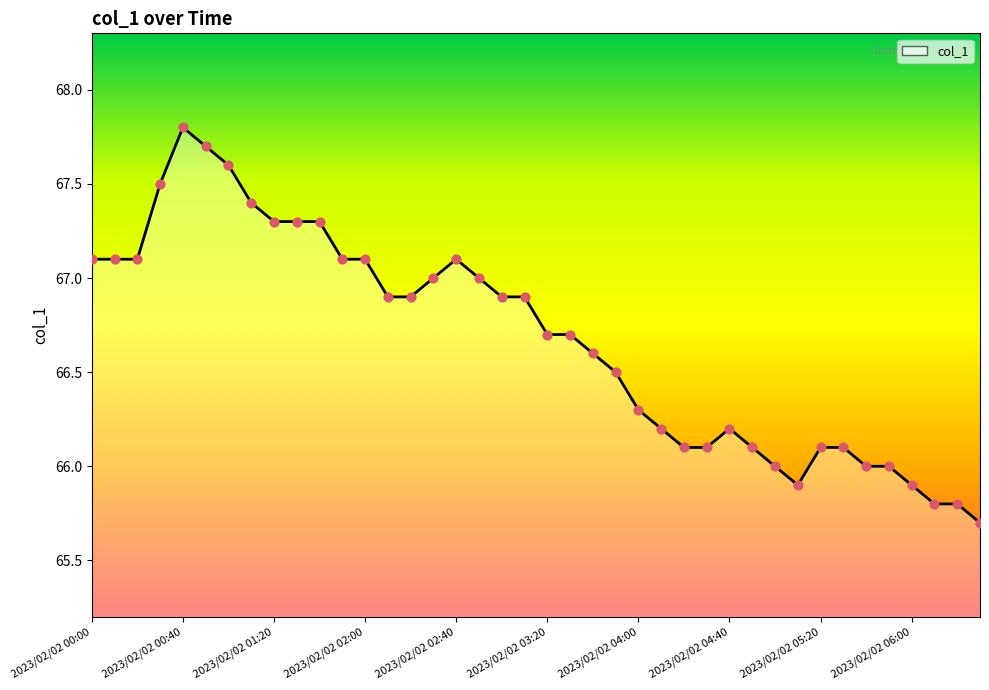

Which series contains the highest Y value?

col_1 line